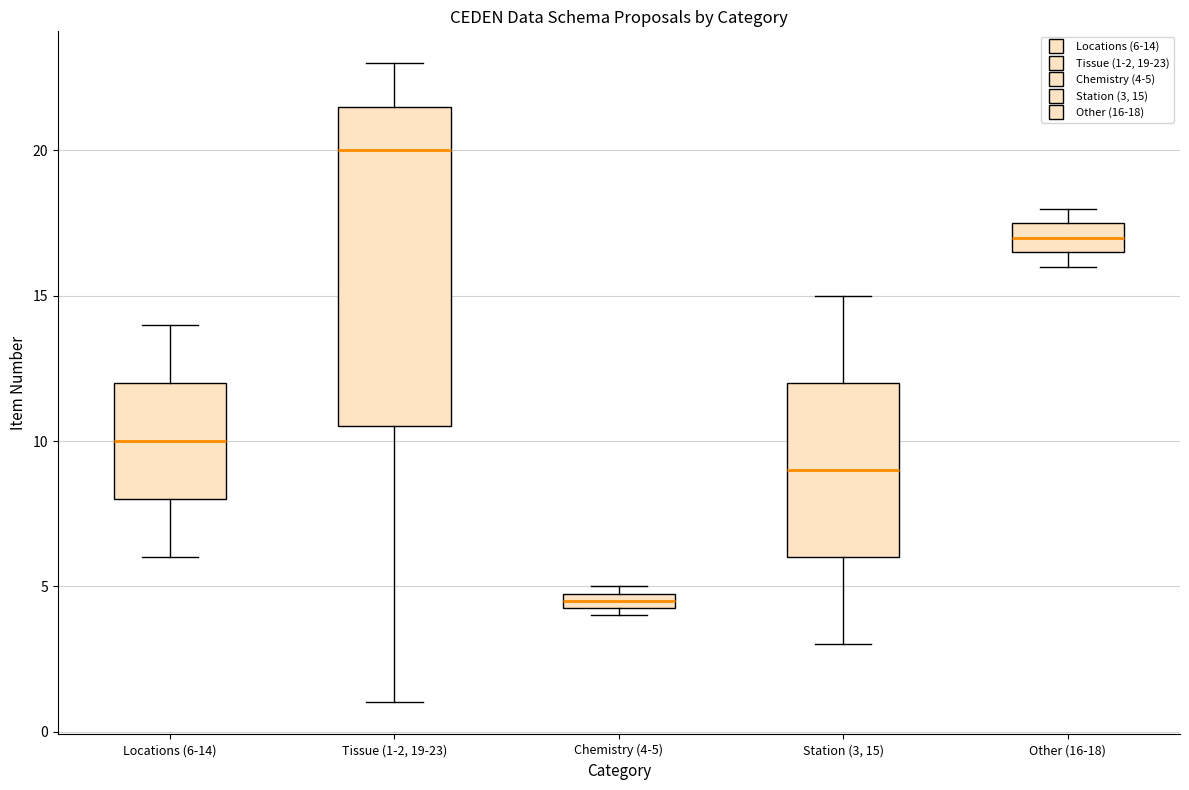

Which box is the tallest, from its lower edge to its upper edge?

Tissue (1-2, 19-23)